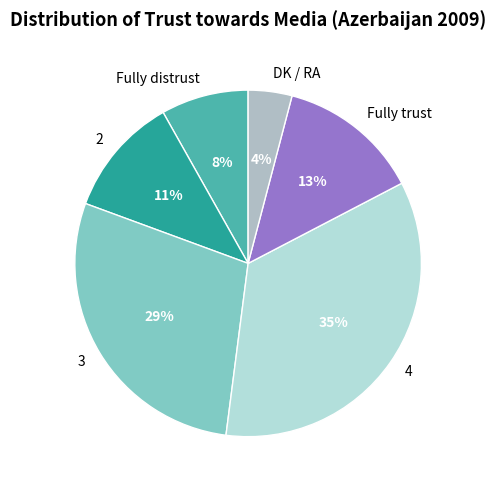

Rank the categories by value from lowest to highest.

DK / RA, Fully distrust, 2, Fully trust, 3, 4